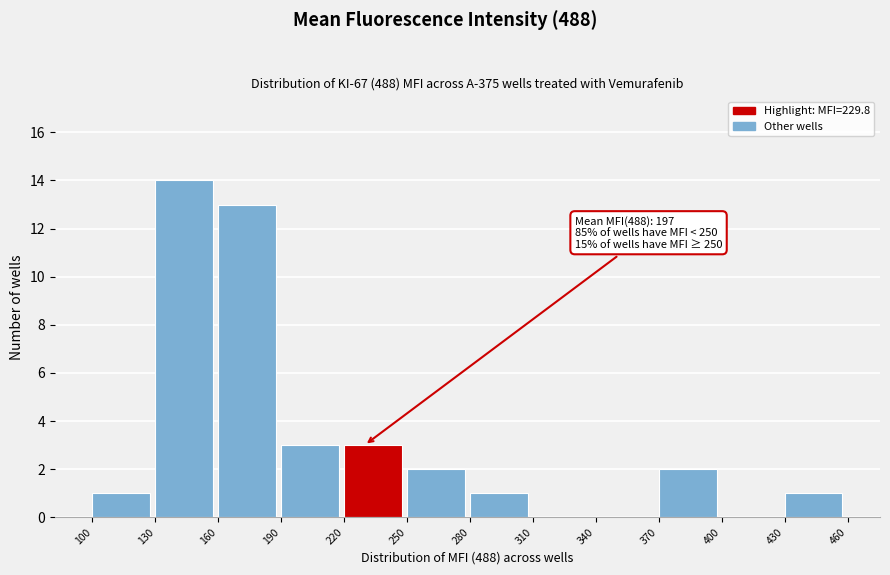

Over which range of the x-axis is the bar tallest?

130 to 160